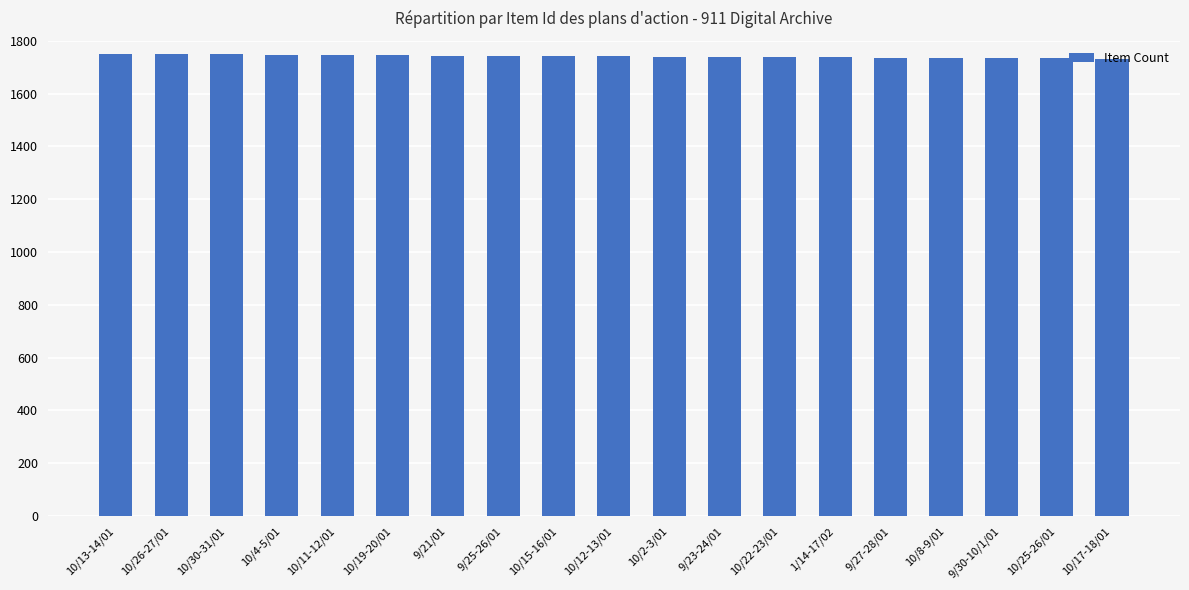

What is the label of the 19th bar from the right?

10/13-14/01